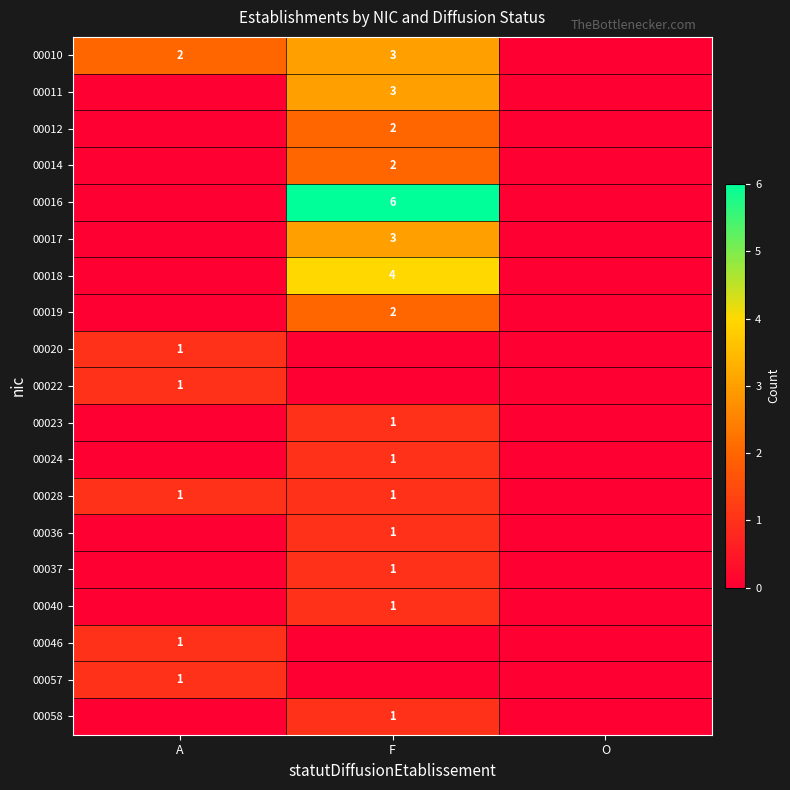

Is it true that 00017 equals 1 at F?

False